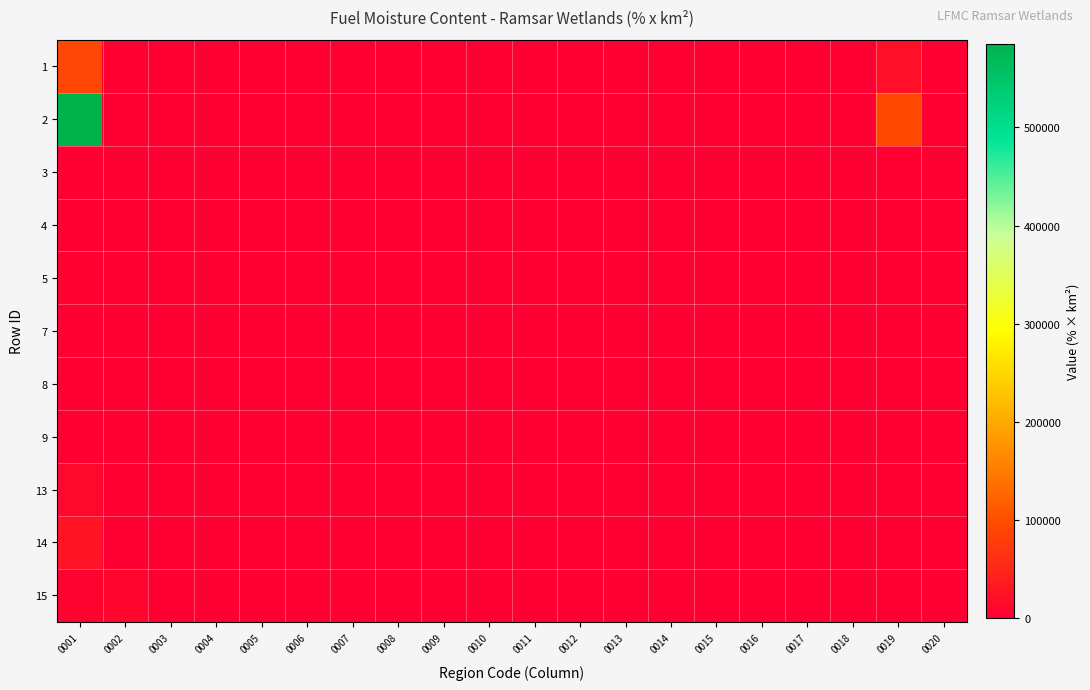

Reading right to left, transcribe all the data shown in this chart.

1: 0020=0.0	0019=20440.0	0018=0.0	0017=0.0	0016=0.0	0015=115.2	0014=0.0	0013=12.6	0012=0.0	0011=0.0	0010=0.0	0009=0.0	0008=0.0	0007=0.0	0006=0.0	0005=0.0	0004=0.0	0003=0.0	0002=0.0	0001=89523.0
2: 0020=0.0	0019=94042.0	0018=4.6	0017=249.2	0016=112.0	0015=39.0	0014=0.0	0013=0.0	0012=0.0	0011=0.0	0010=0.0	0009=0.0	0008=110.9	0007=0.0	0006=0.0	0005=0.0	0004=340.4	0003=0.0	0002=0.0	0001=585395.0
3: 0020=5.7	0019=1709.6	0018=0.0	0017=0.0	0016=0.0	0015=25.1	0014=0.0	0013=0.0	0012=0.0	0011=14.0	0010=0.0	0009=0.0	0008=0.0	0007=0.0	0006=0.0	0005=51.7	0004=54.7	0003=0.0	0002=0.0	0001=576.1
4: 0020=0.0	0019=0.1	0018=0.0	0017=0.0	0016=0.0	0015=0.0	0014=0.0	0013=0.0	0012=0.0	0011=0.0	0010=0.0	0009=0.0	0008=0.0	0007=0.0	0006=0.0	0005=1.7	0004=0.0	0003=0.0	0002=0.0	0001=1033.6
5: 0020=0.0	0019=130.5	0018=0.0	0017=0.0	0016=0.0	0015=0.0	0014=0.0	0013=0.0	0012=0.0	0011=0.0	0010=0.0	0009=0.0	0008=0.0	0007=0.0	0006=0.0	0005=28.8	0004=0.0	0003=0.0	0002=0.0	0001=4450.3
7: 0020=0.0	0019=505.7	0018=0.0	0017=0.0	0016=0.0	0015=0.0	0014=0.0	0013=0.0	0012=0.0	0011=0.0	0010=0.0	0009=0.0	0008=0.0	0007=0.0	0006=0.0	0005=115.0	0004=0.0	0003=0.0	0002=0.0	0001=54.7
8: 0020=0.0	0019=20.0	0018=0.0	0017=0.0	0016=0.0	0015=0.0	0014=0.0	0013=0.0	0012=0.0	0011=0.0	0010=0.0	0009=0.0	0008=0.0	0007=0.0	0006=0.0	0005=0.0	0004=0.0	0003=0.0	0002=0.0	0001=1905.3
9: 0020=0.0	0019=401.8	0018=0.0	0017=0.0	0016=0.0	0015=0.0	0014=0.0	0013=0.0	0012=0.0	0011=0.0	0010=0.0	0009=1609.1	0008=10.1	0007=0.0	0006=0.0	0005=117.8	0004=33.0	0003=0.0	0002=0.0	0001=2222.1
13: 0020=0.0	0019=0.0	0018=0.0	0017=0.0	0016=741.5	0015=262.9	0014=0.0	0013=0.0	0012=0.0	0011=0.0	0010=0.0	0009=0.0	0008=3.0	0007=0.0	0006=56.9	0005=1736.0	0004=0.0	0003=0.0	0002=8.9	0001=12138.0
14: 0020=0.0	0019=104.6	0018=0.0	0017=0.0	0016=50.8	0015=10.7	0014=0.0	0013=0.0	0012=0.0	0011=0.0	0010=0.0	0009=65.1	0008=0.0	0007=0.0	0006=0.0	0005=28.8	0004=55.5	0003=0.0	0002=1.4	0001=25900.0
15: 0020=0.0	0019=763.9	0018=0.0	0017=0.0	0016=348.9	0015=33.3	0014=0.0	0013=0.0	0012=0.0	0011=0.0	0010=115.9	0009=289.0	0008=0.0	0007=0.0	0006=0.0	0005=14.5	0004=49.4	0003=0.0	0002=8626.8	0001=5520.9